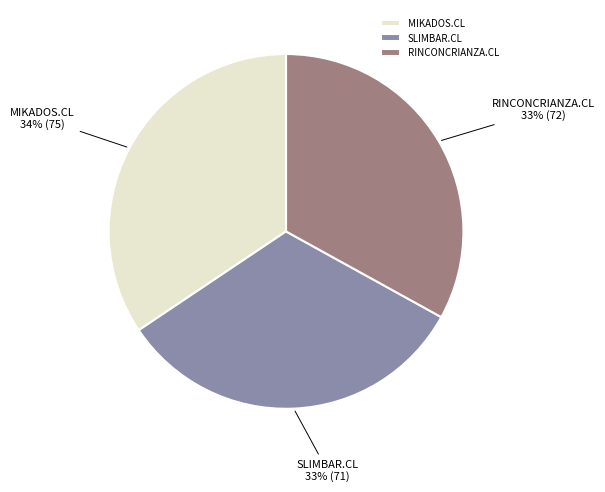

True or false: RINCONCRIANZA.CL accounts for 33% of the total.

True